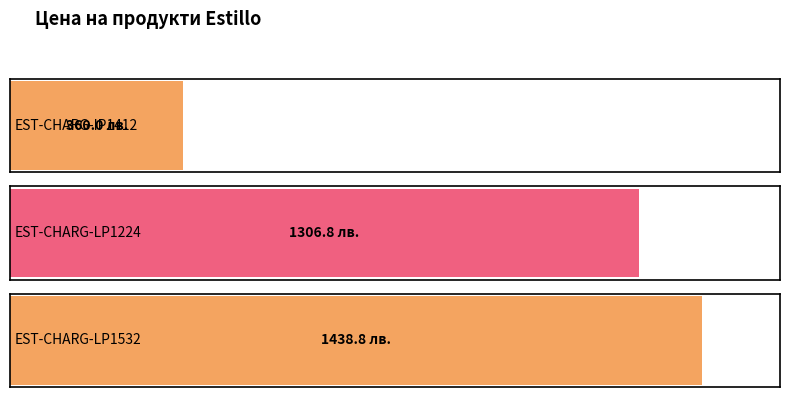

What is the value of the 3rd bar from the left?

1438.8